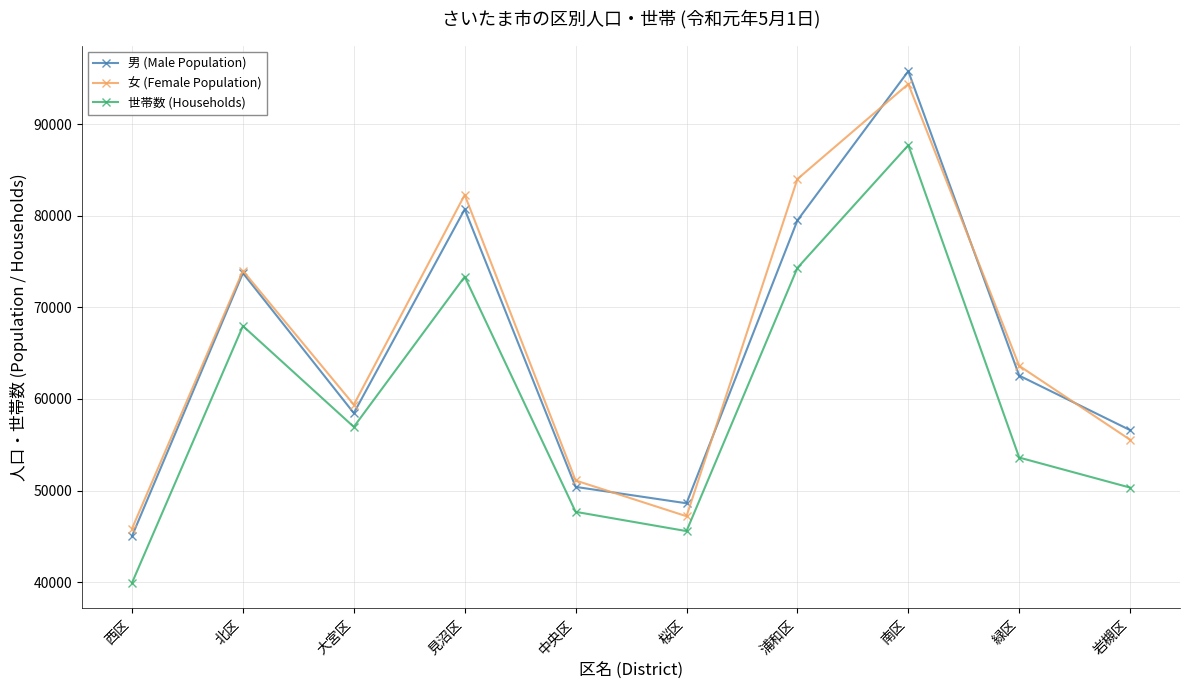

What are all the series names shown in the legend?

男 (Male Population), 女 (Female Population), 世帯数 (Households)